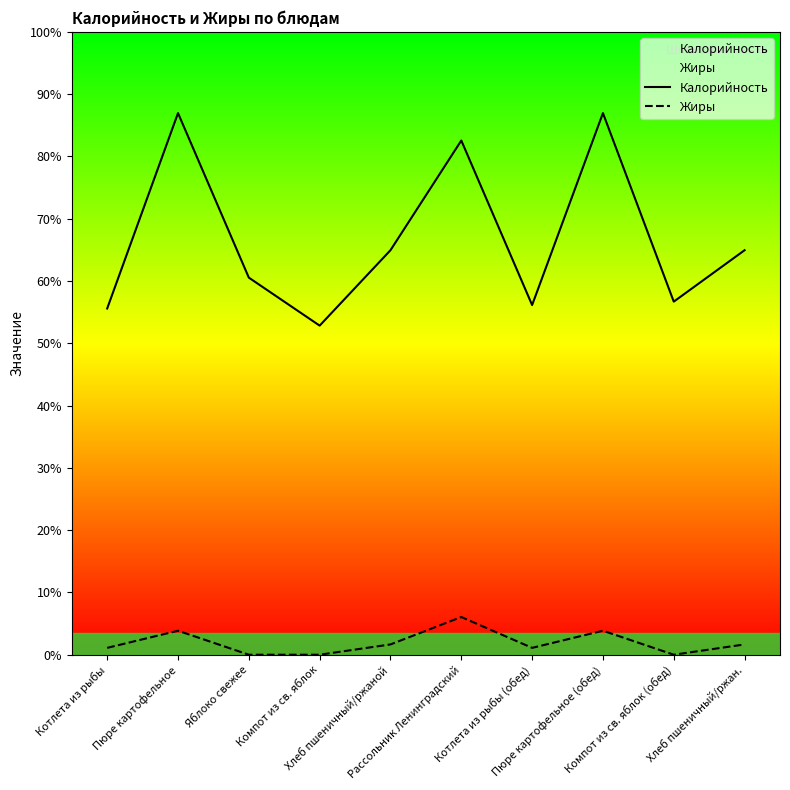

Does the chart display data point markers on the line(s)?

No